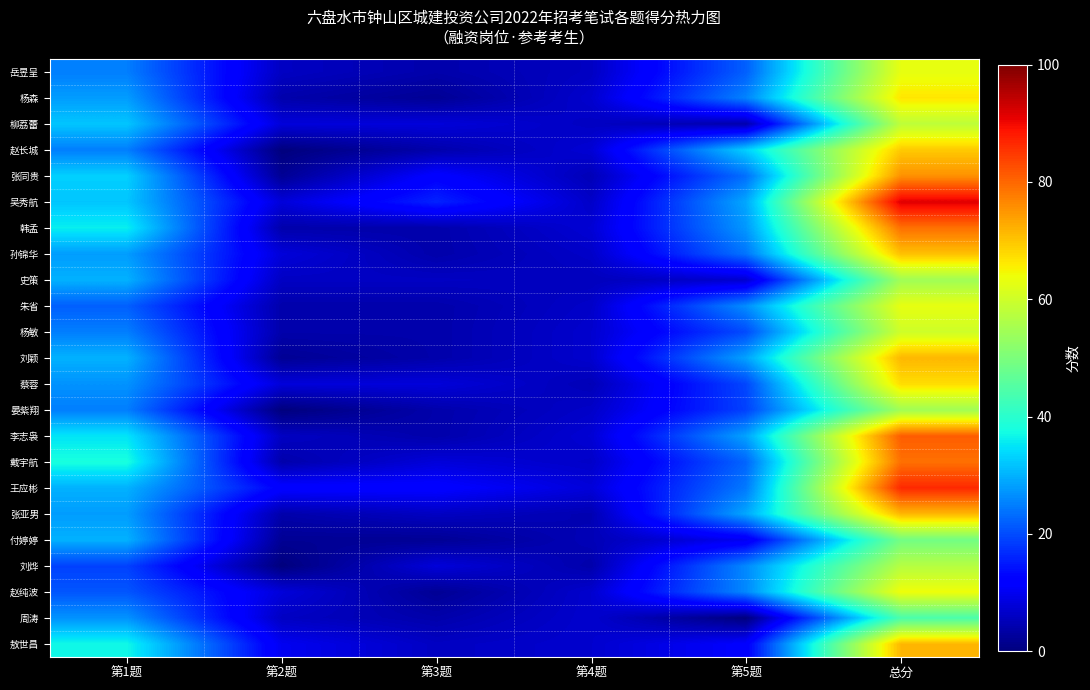

Which series has the largest range (max minus min)?

吴秀航